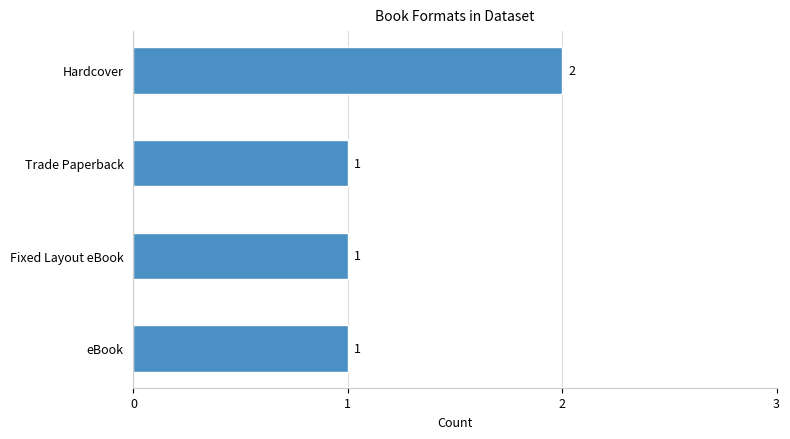

What is the sum of all values?

5